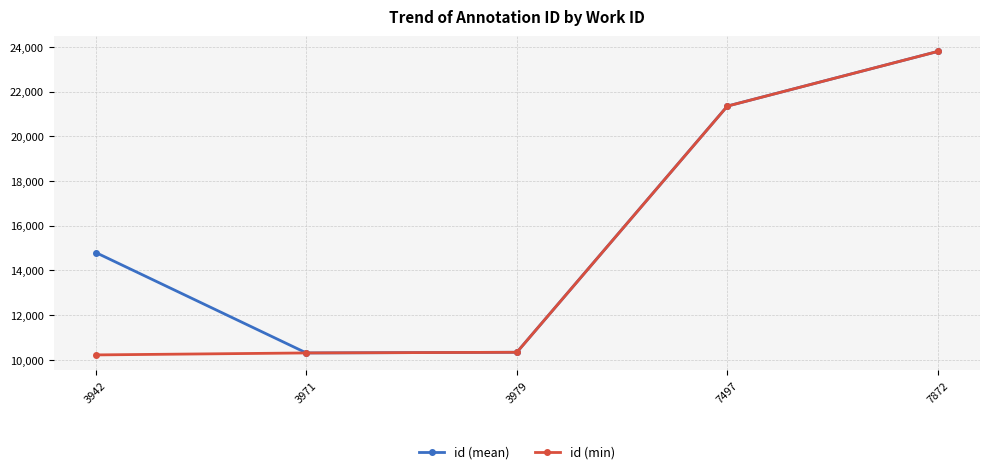

True or false: id (mean) has more than 0 interior local peaks.

False